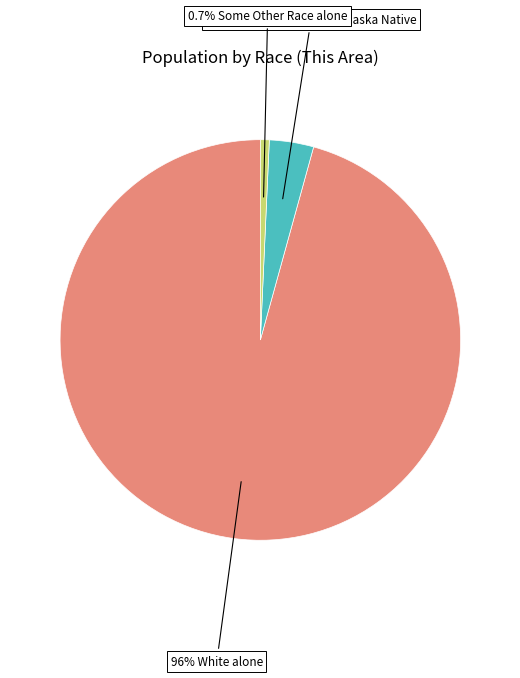

Is there any slice that represents more than half of the pie?

Yes